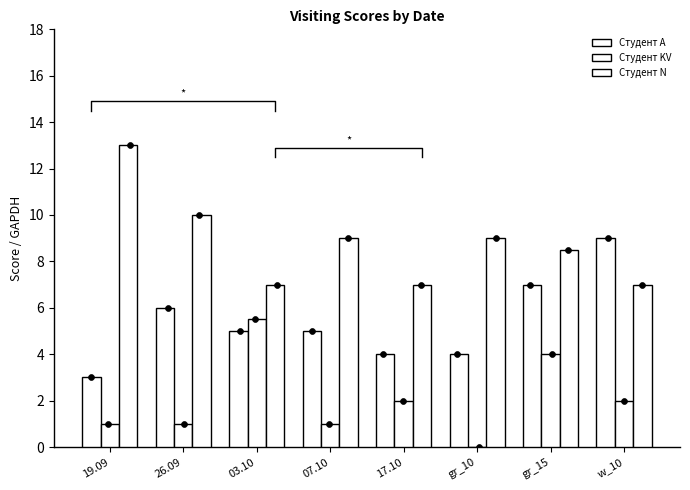

Which series reaches the minimum Y coordinate?

Студент KV